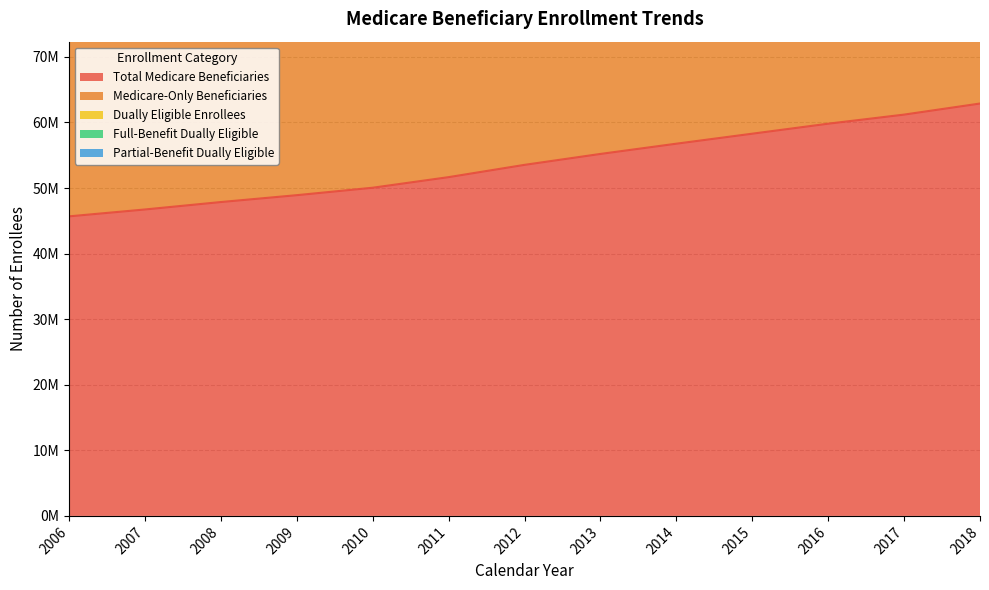

True or false: Full-Benefit Dually Eligible and Total Medicare Beneficiaries cross at least once.

False